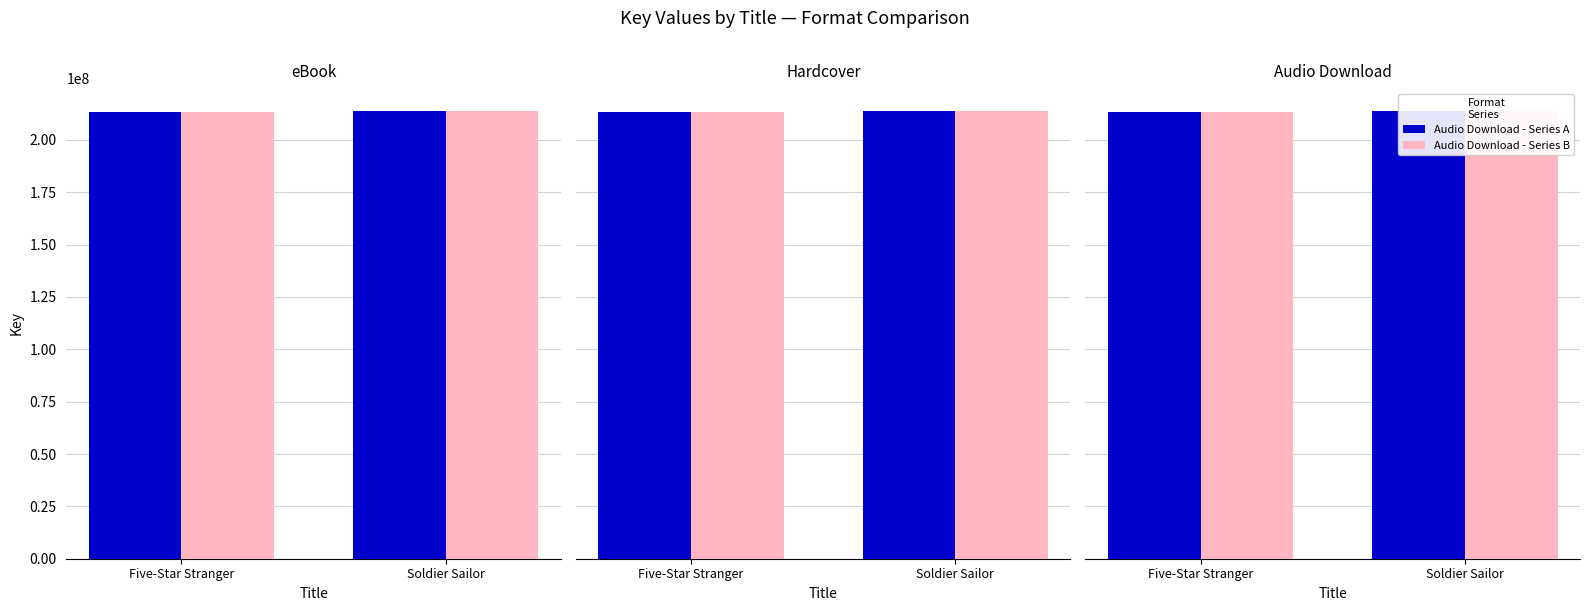

At which label is Audio Download - Series A closest to 213653003?

Five-Star Stranger